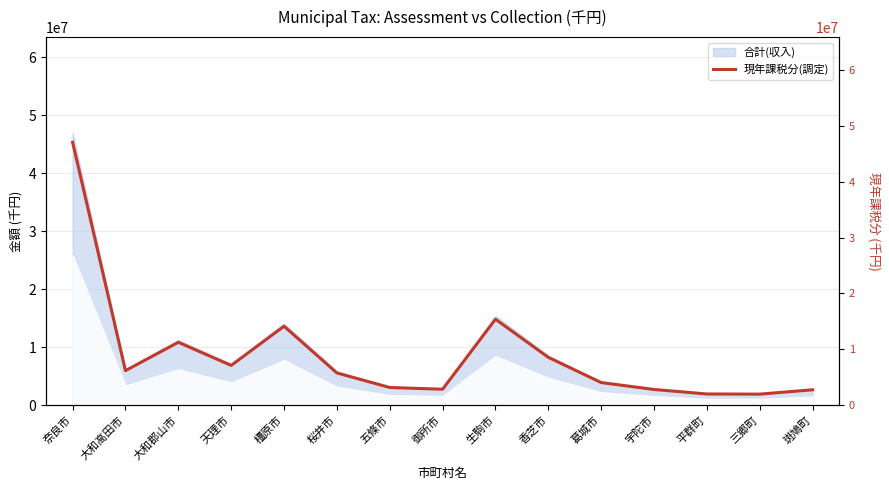

What is the approximate value at 桜井市, to the nearest 10?

5784150